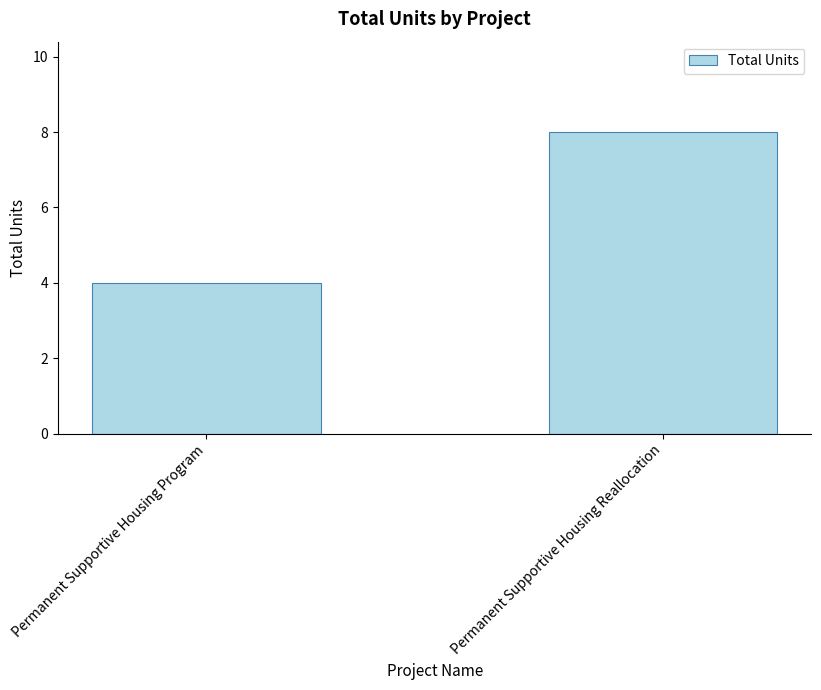

List the labels in order of value, smallest first.

Permanent Supportive Housing Program, Permanent Supportive Housing Reallocation